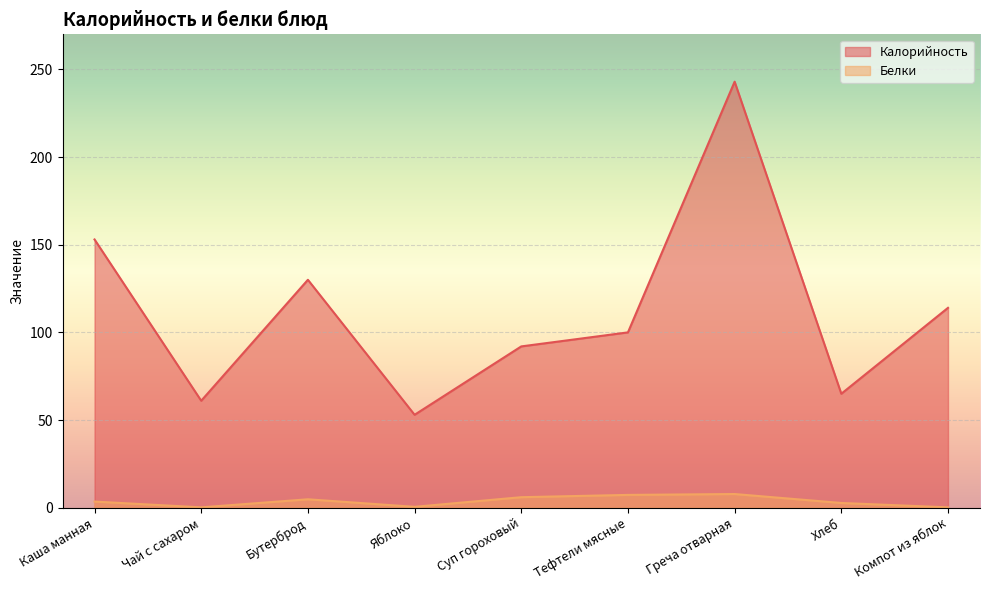

What are all the series names shown in the legend?

Калорийность, Белки